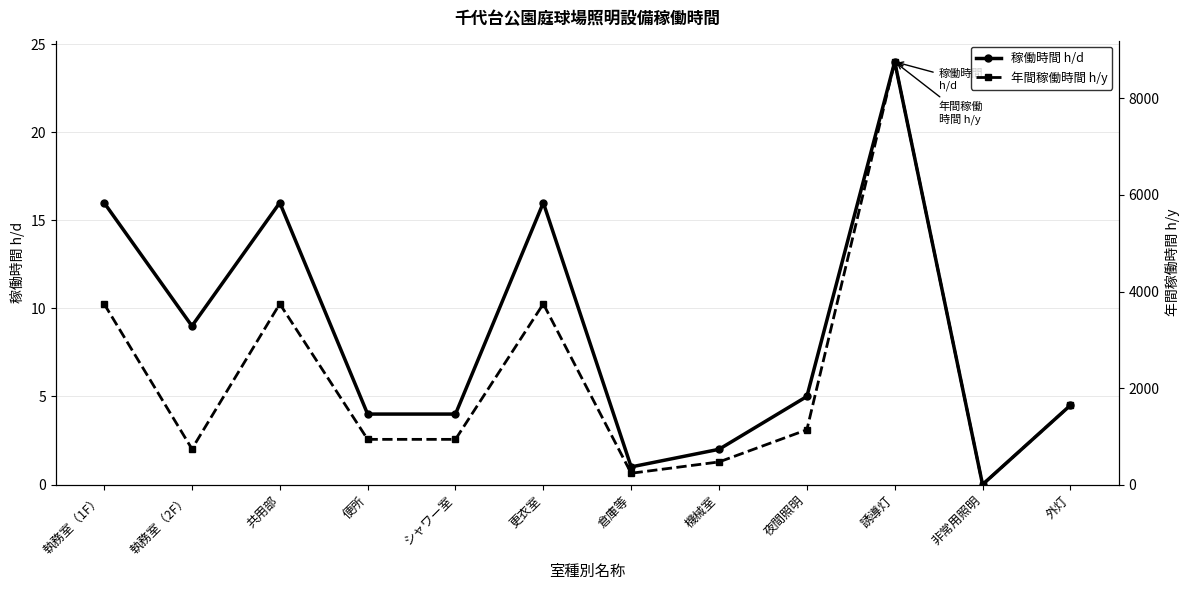

Count the number of categories in the chart.

12